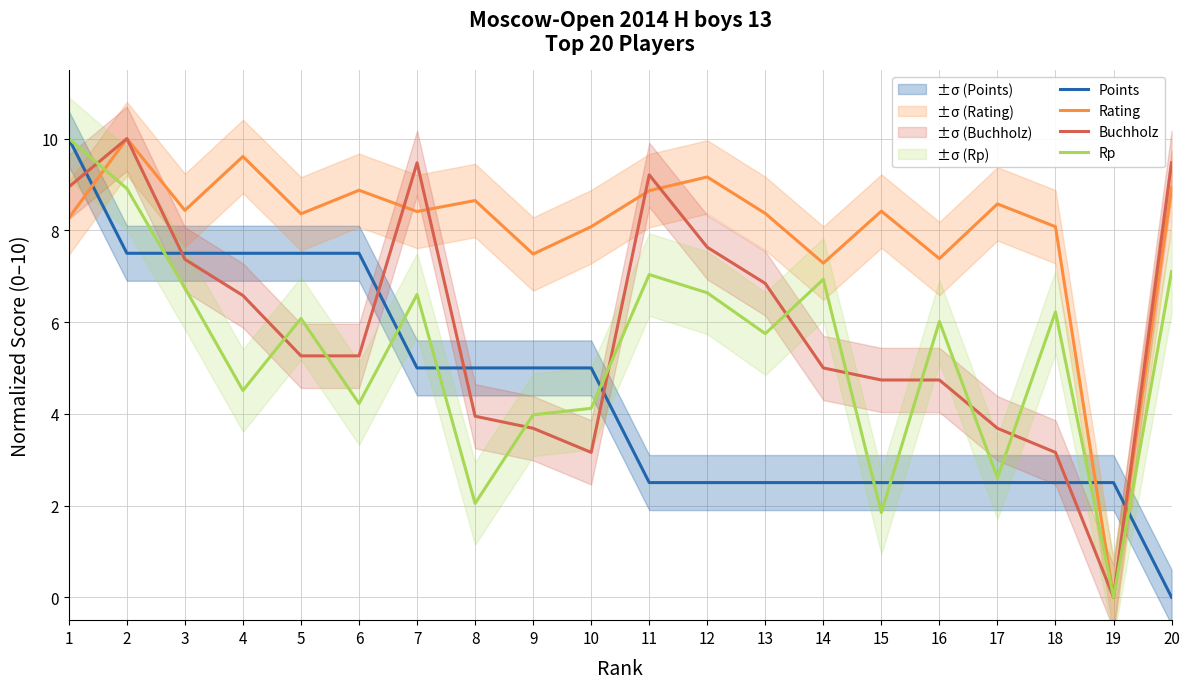

How many lines are shown in the chart?

4